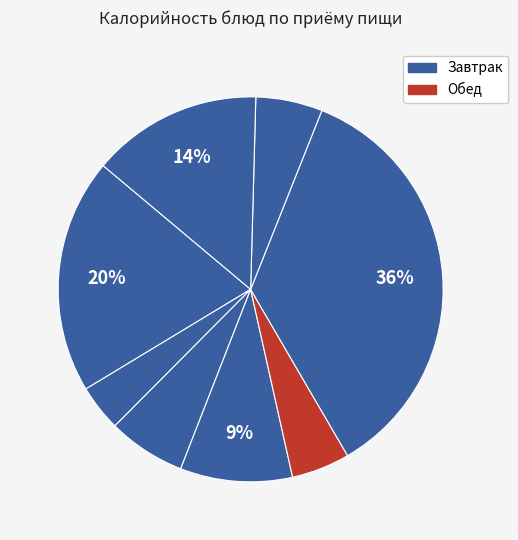

Count the number of slices in the pie.

8